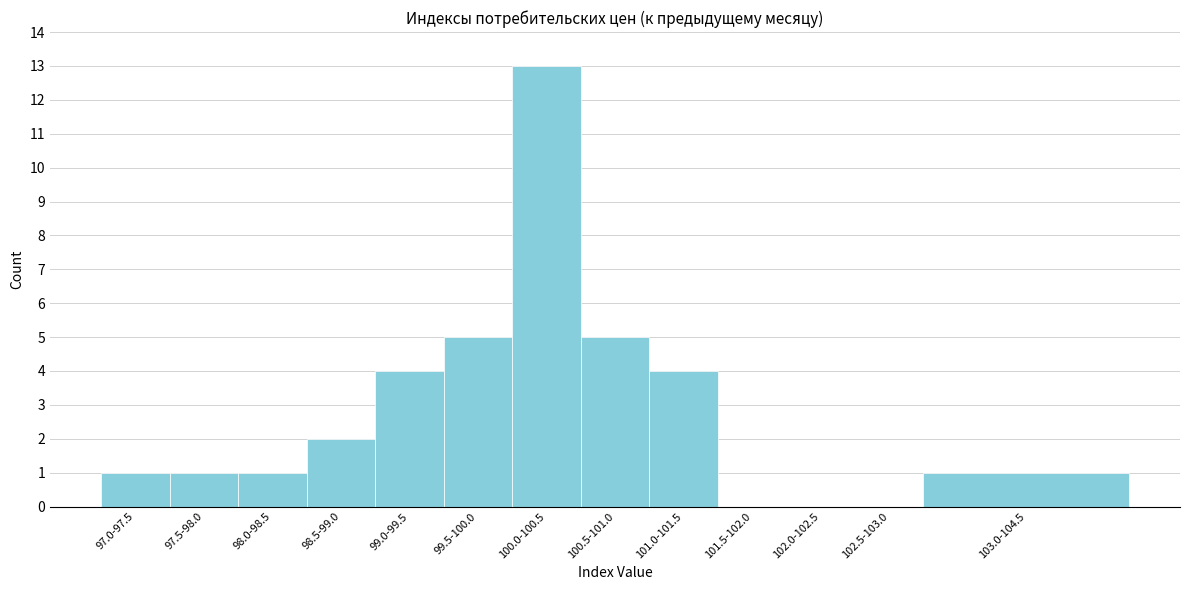

Reading left to right, list all the values displayed in this chart.

97.0-97.5=1	97.5-98.0=1	98.0-98.5=1	98.5-99.0=2	99.0-99.5=4	99.5-100.0=5	100.0-100.5=13	100.5-101.0=5	101.0-101.5=4	101.5-102.0=0	102.0-102.5=0	102.5-103.0=0	103.0-104.5=1